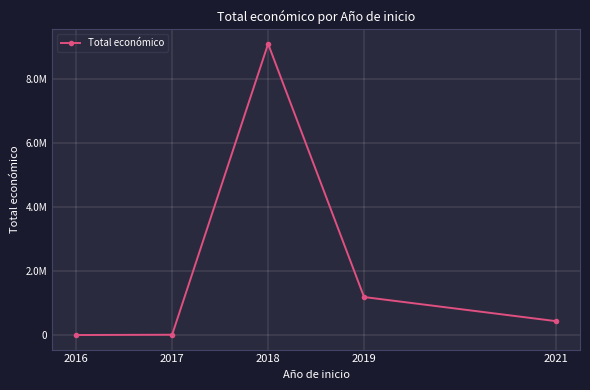

Is this an area chart (filled region under the line)?

No